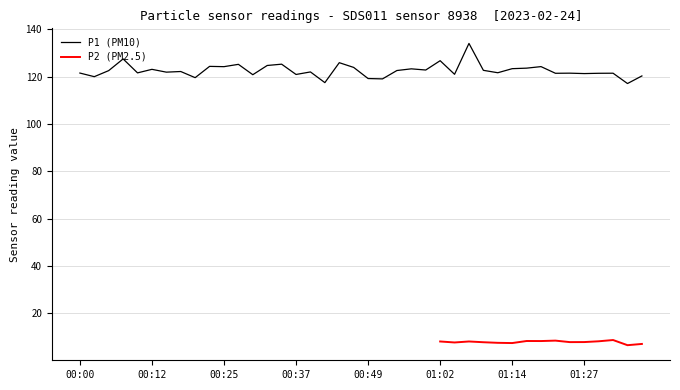

Reading right to left, what are all the values shown in this chart?

01:37=120.3	01:34=117.1	01:32=121.4	01:29=121.4	01:27=121.3	01:24=121.5	01:22=121.4	01:19=124.2	01:17=123.6	01:14=123.3	01:12=121.6	01:09=122.7	01:07=134.0	01:04=121.0	01:02=126.7	00:59=122.8	00:57=123.3	00:54=122.6	00:52=119.0	00:49=119.2	00:47=123.9	00:44=125.9	00:42=117.5	00:39=122.0	00:37=120.9	00:35=125.2	00:32=124.7	00:30=120.8	00:27=125.2	00:25=124.2	00:22=124.3	00:20=119.5	00:17=122.2	00:15=121.9	00:12=123.1	00:10=121.6	00:07=127.5	00:05=122.5	00:02=120.0	00:00=121.5